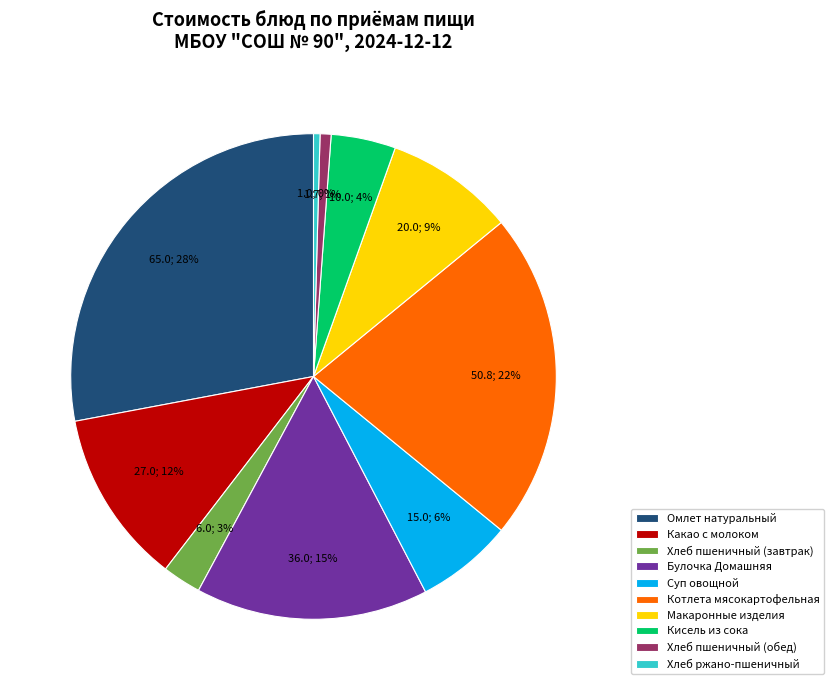

Which category has the biggest portion of the pie?

Омлет натуральный